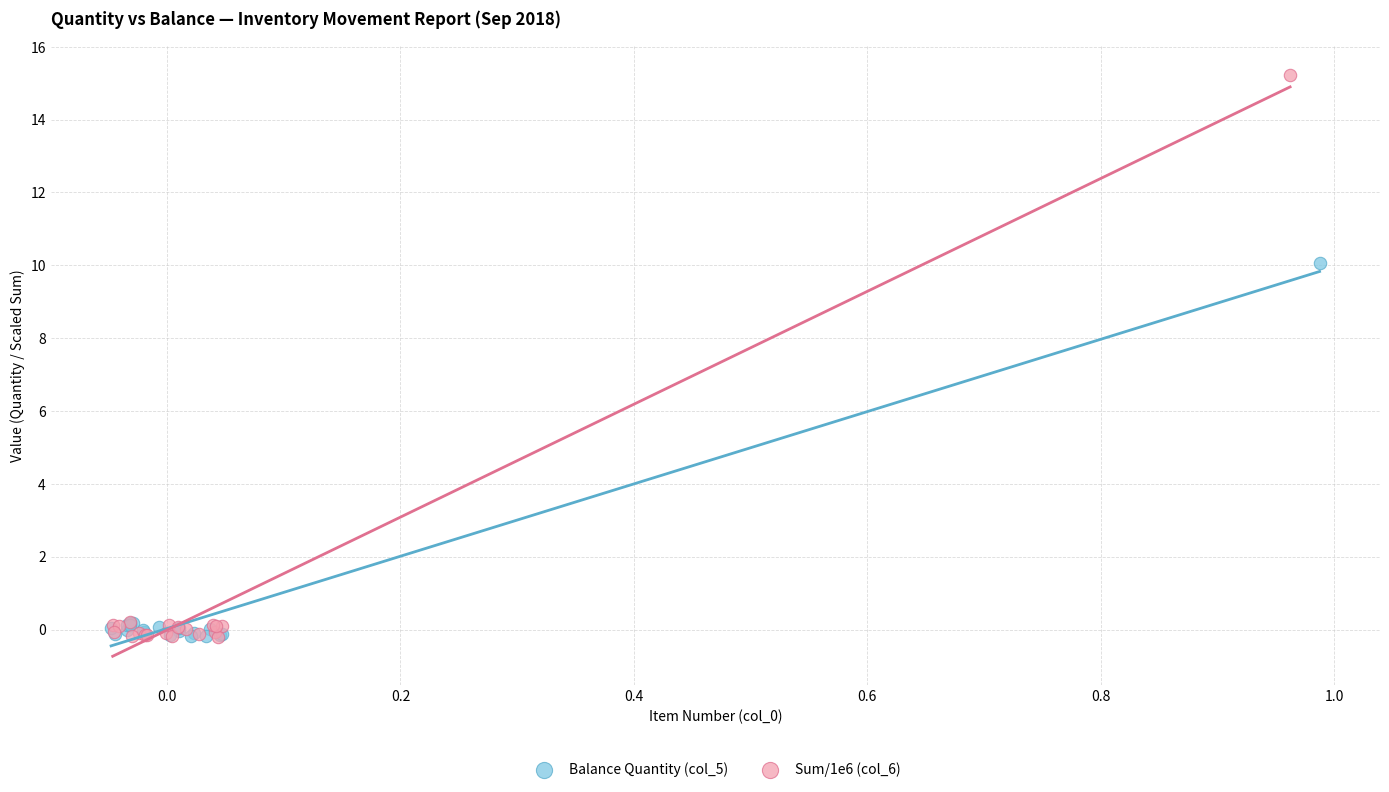

Which series reaches the maximum Y coordinate?

Sum/1e6 (col_6)